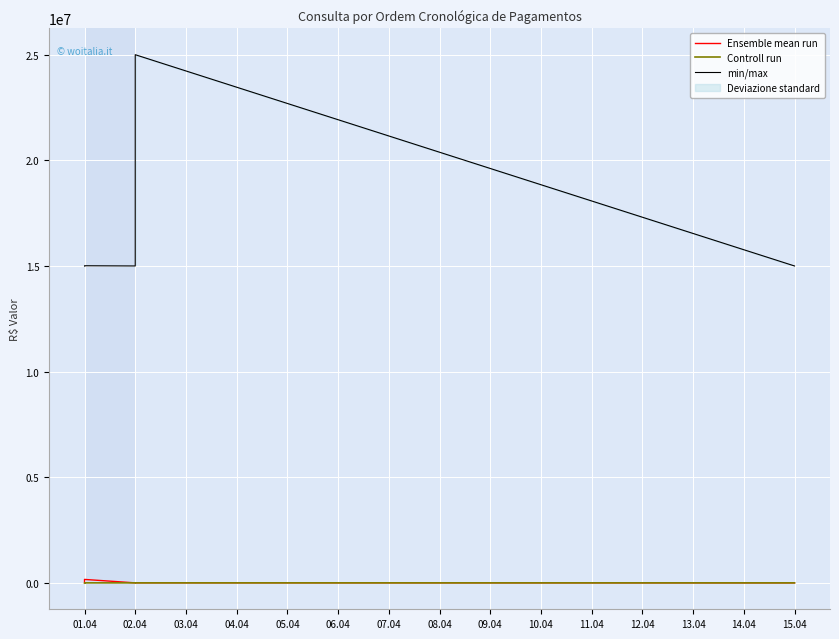

What is the sum of all min/max values?

600040000.0